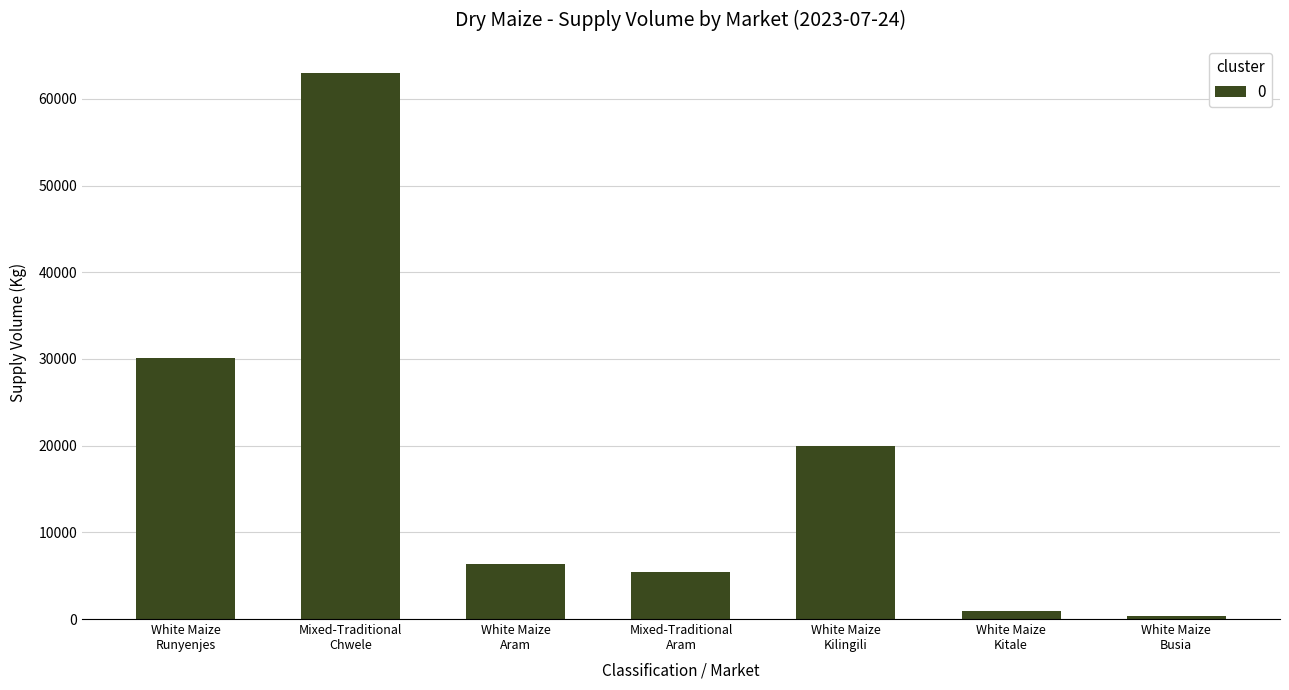

Which category has the lowest value across all series?

White Maize
Busia